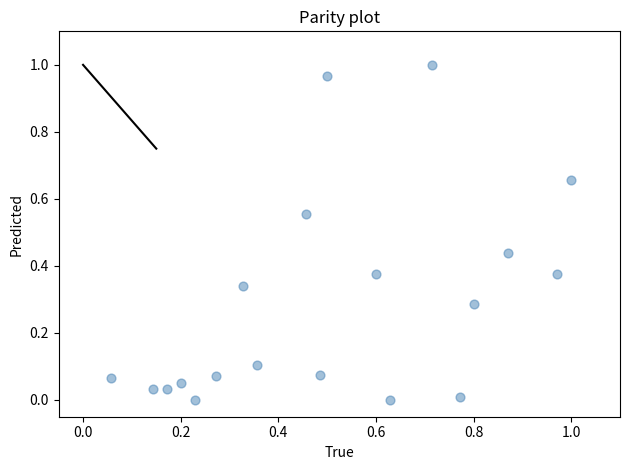

What is the range of X values (max minus min)?

0.9